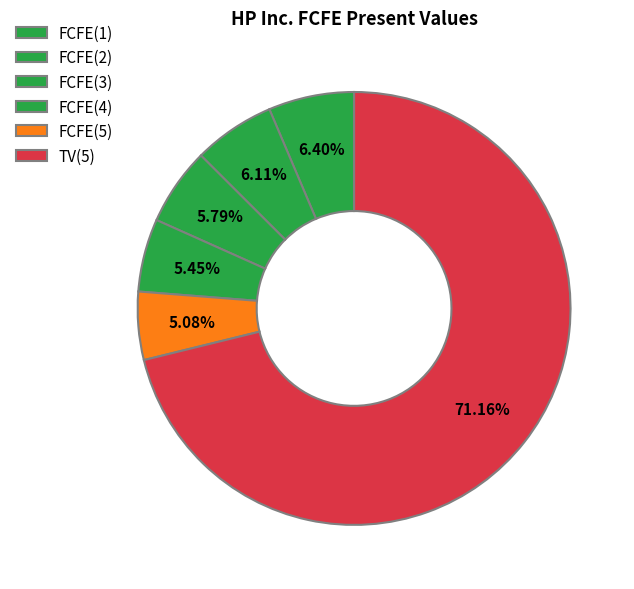

What is the smallest slice in the pie chart?

FCFE(5)